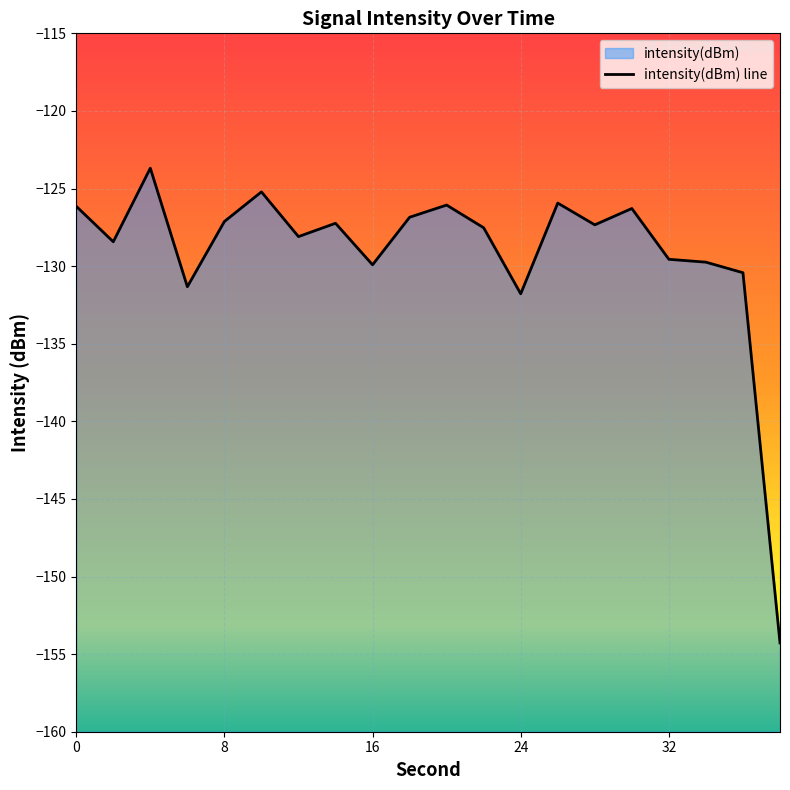

At which category does the chart reach its minimum across all series?

38